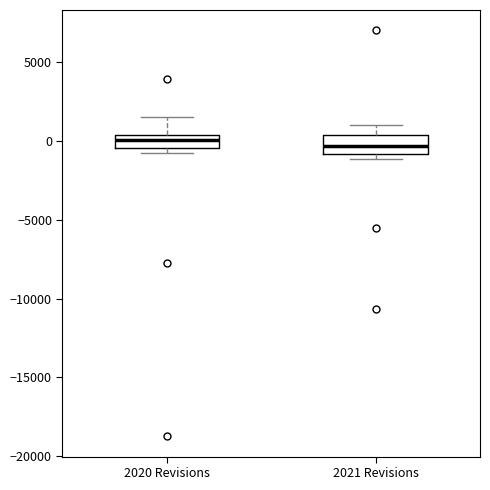

Reading left to right, read every box against the y-axis: the position of its median line, the range the box covers, and the ends of its whiskers. The values are not printed on the chart, so give them approximately, as read against the axis.

2020 Revisions: median 0, box -500 to 500, whiskers -500 (just below the box's lower edge) to 1500
2021 Revisions: median -500, box -1000 to 500, whiskers -1000 (just below the box's lower edge) to 1000